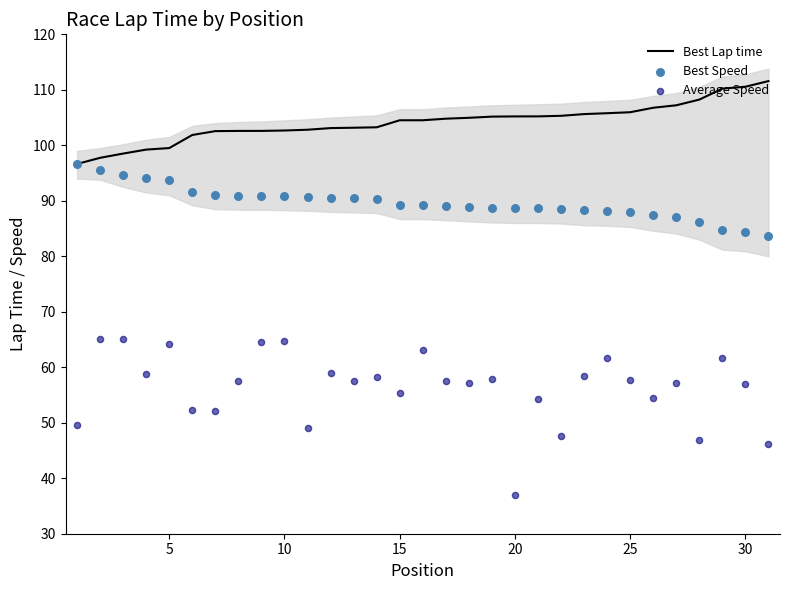

What is the minimum value for Best Lap time?

96.6